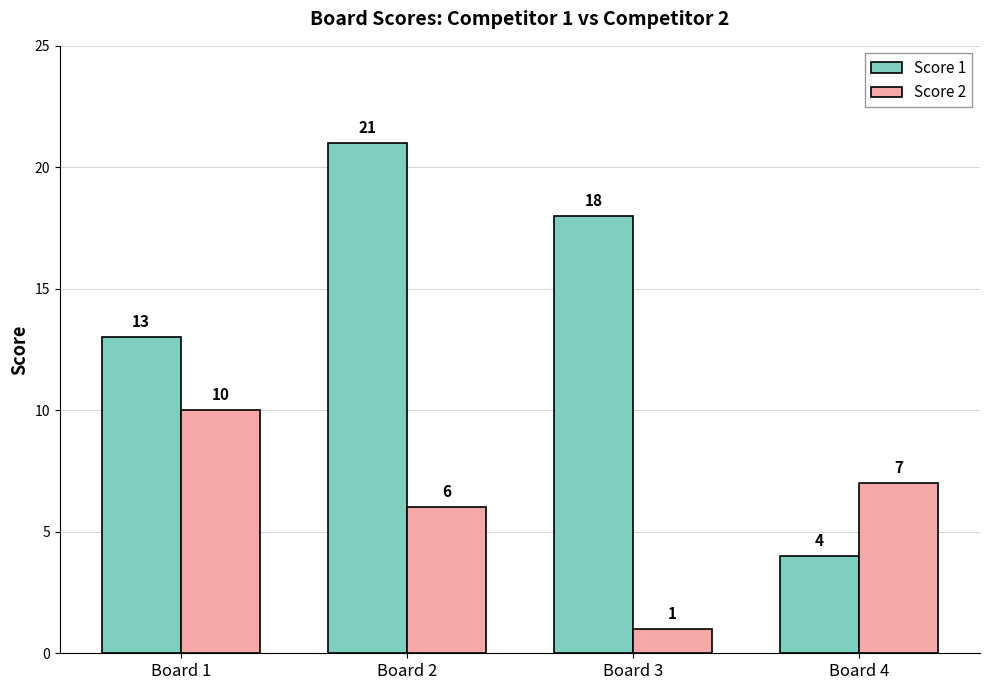

Reading left to right, transcribe all the data shown in this chart.

Score 1: Board 1=13	Board 2=21	Board 3=18	Board 4=4
Score 2: Board 1=10	Board 2=6	Board 3=1	Board 4=7